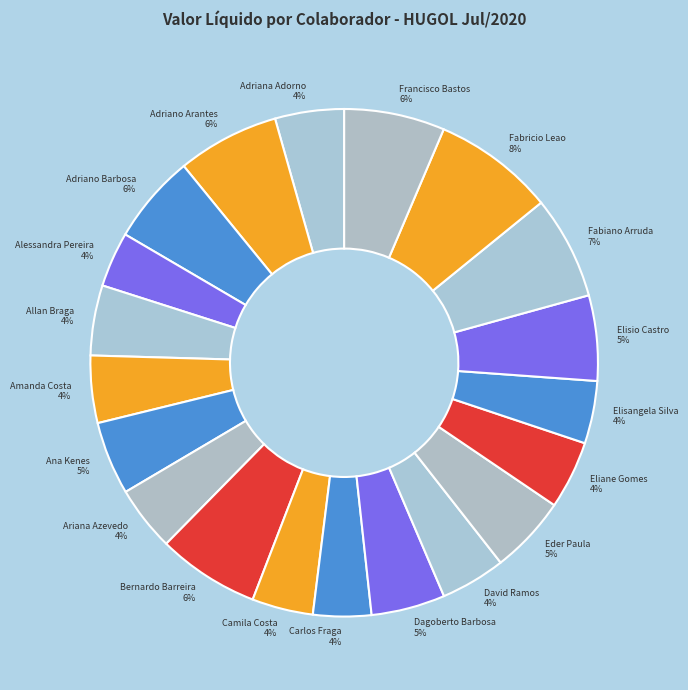

Count the number of slices in the pie.

20